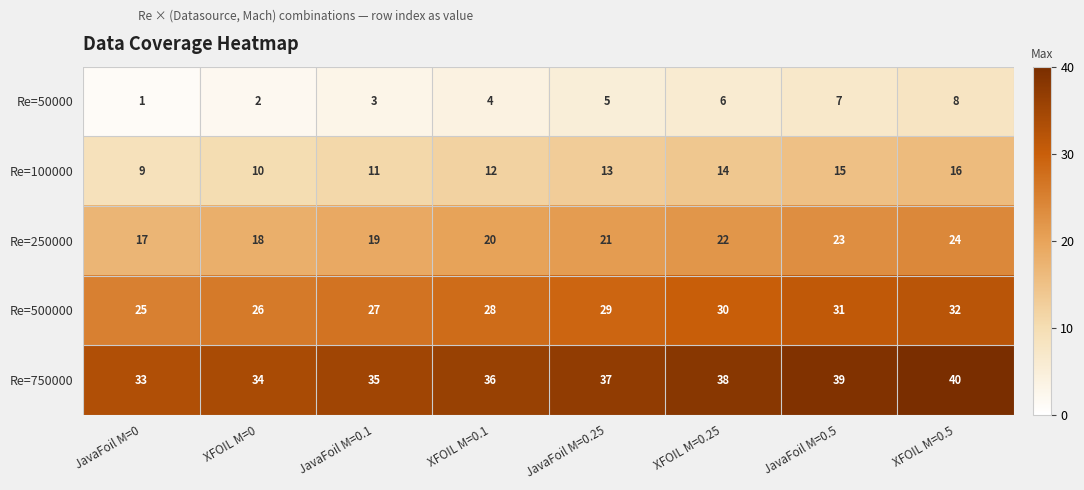

Is it true that Re=250000 equals 10 at XFOIL M=0.1?

False